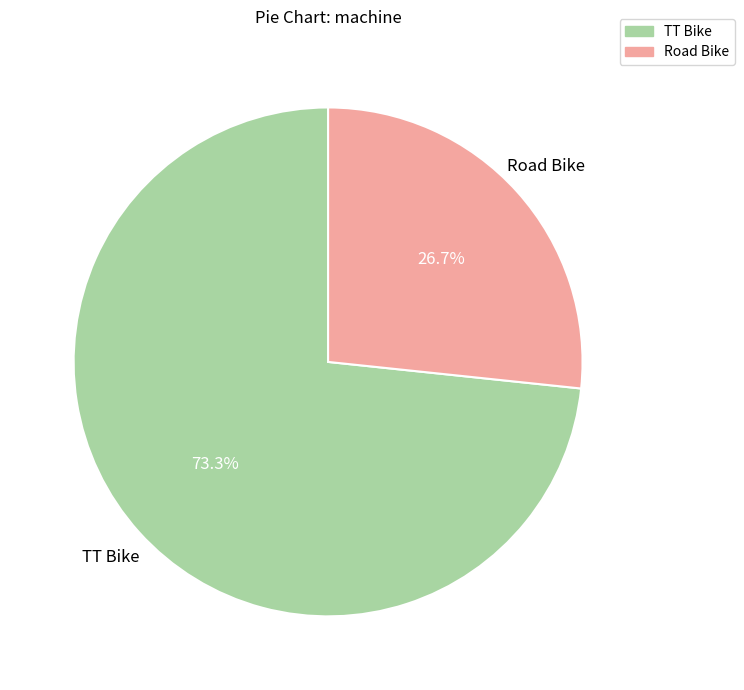

True or false: TT Bike accounts for 65% of the total.

False